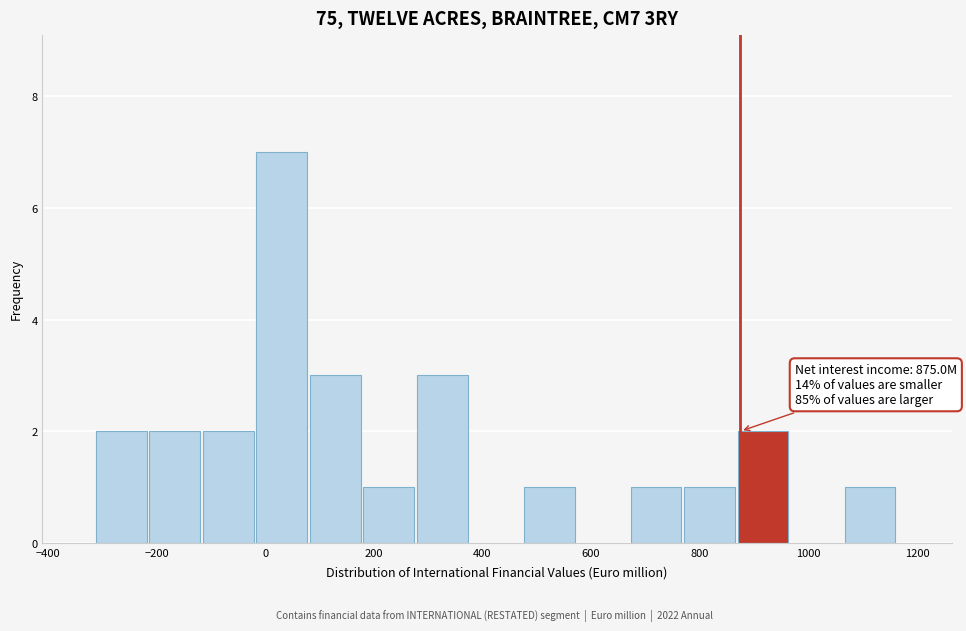

Over which range of the x-axis is the bar tallest?

-20 to 80